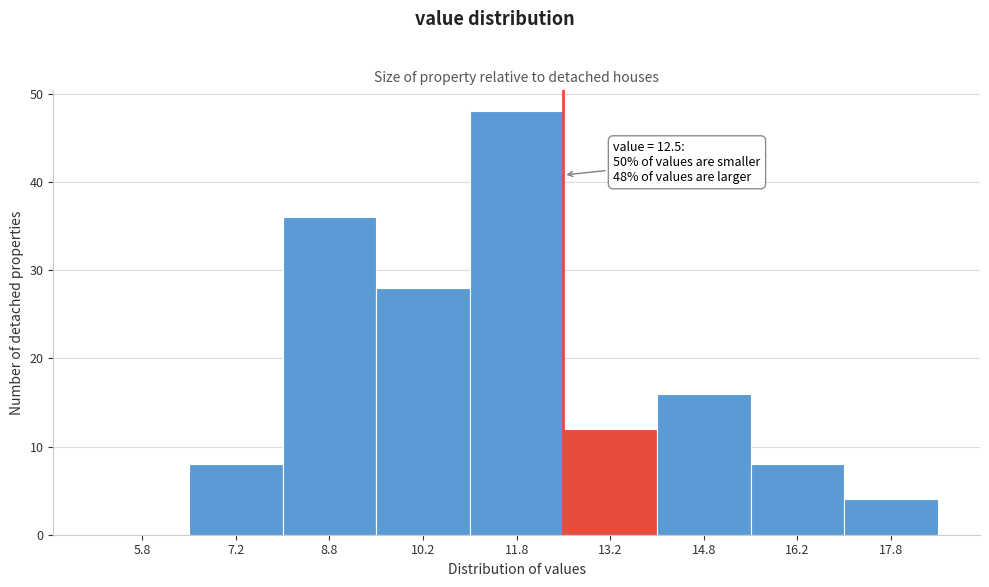

Over which range of the x-axis is the bar tallest?

11.0 to 12.5